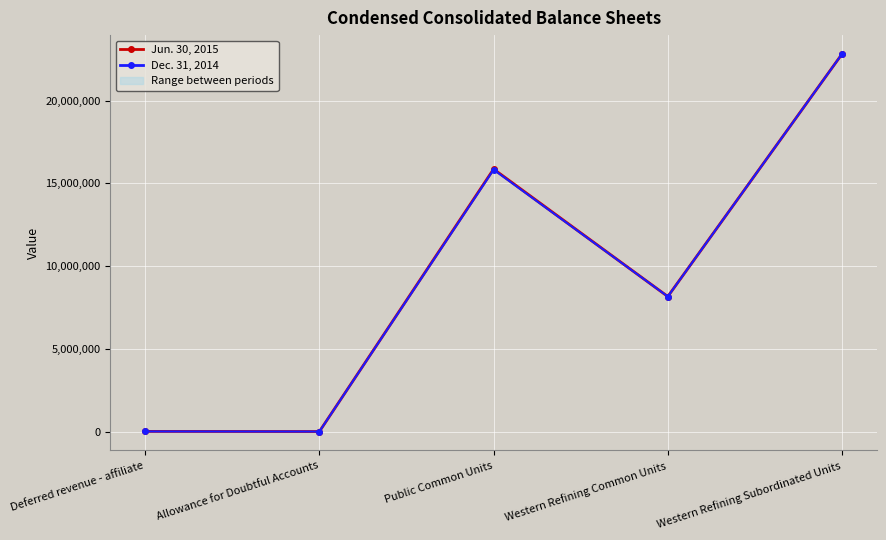

True or false: Dec. 31, 2014 and Jun. 30, 2015 cross at least once.

False